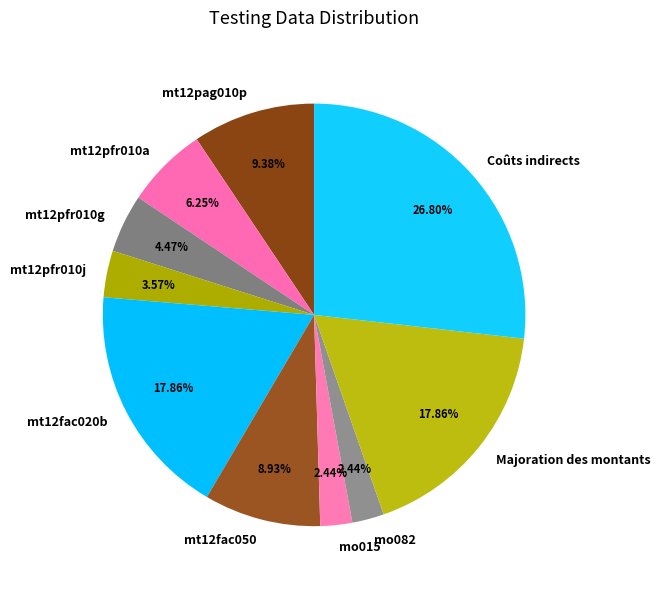

To the nearest percent, what is the difference between the largest and smallest slice percentages?

24%